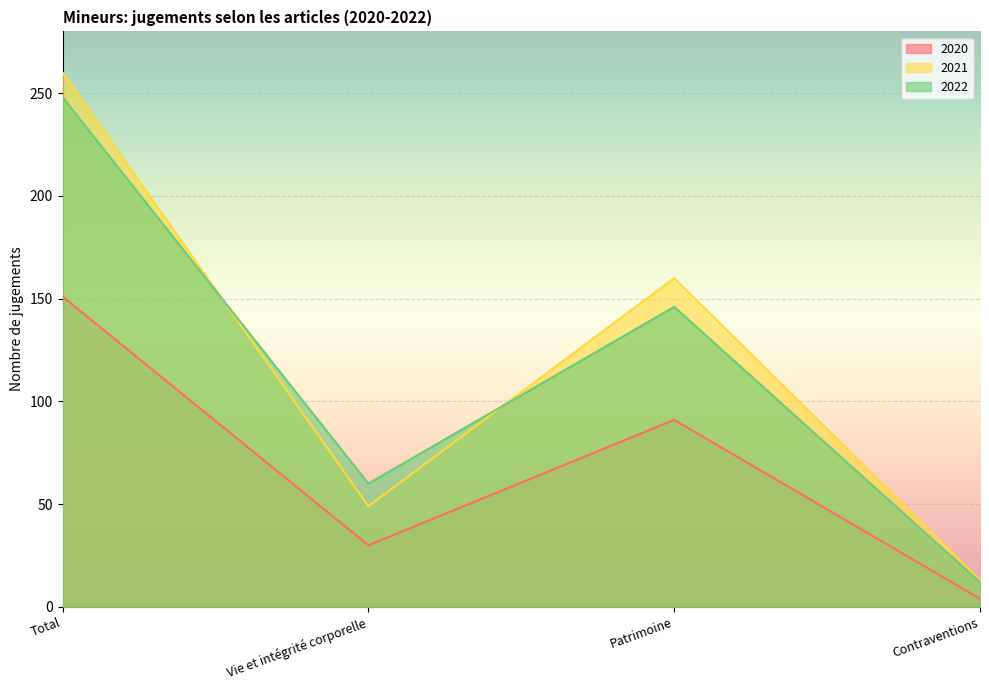

How many values in the 2021 series are below 160?

2